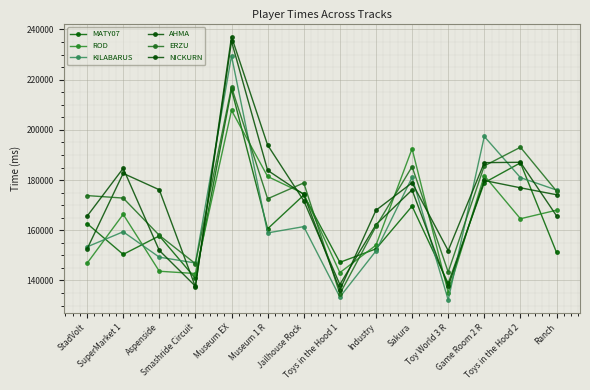

What is the lowest value of the ROD series?

135205